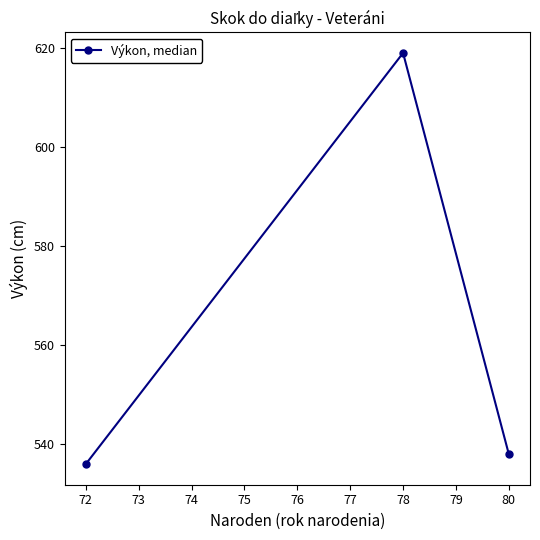

What is the ratio of the value at 78 to the value at 80?

1.2